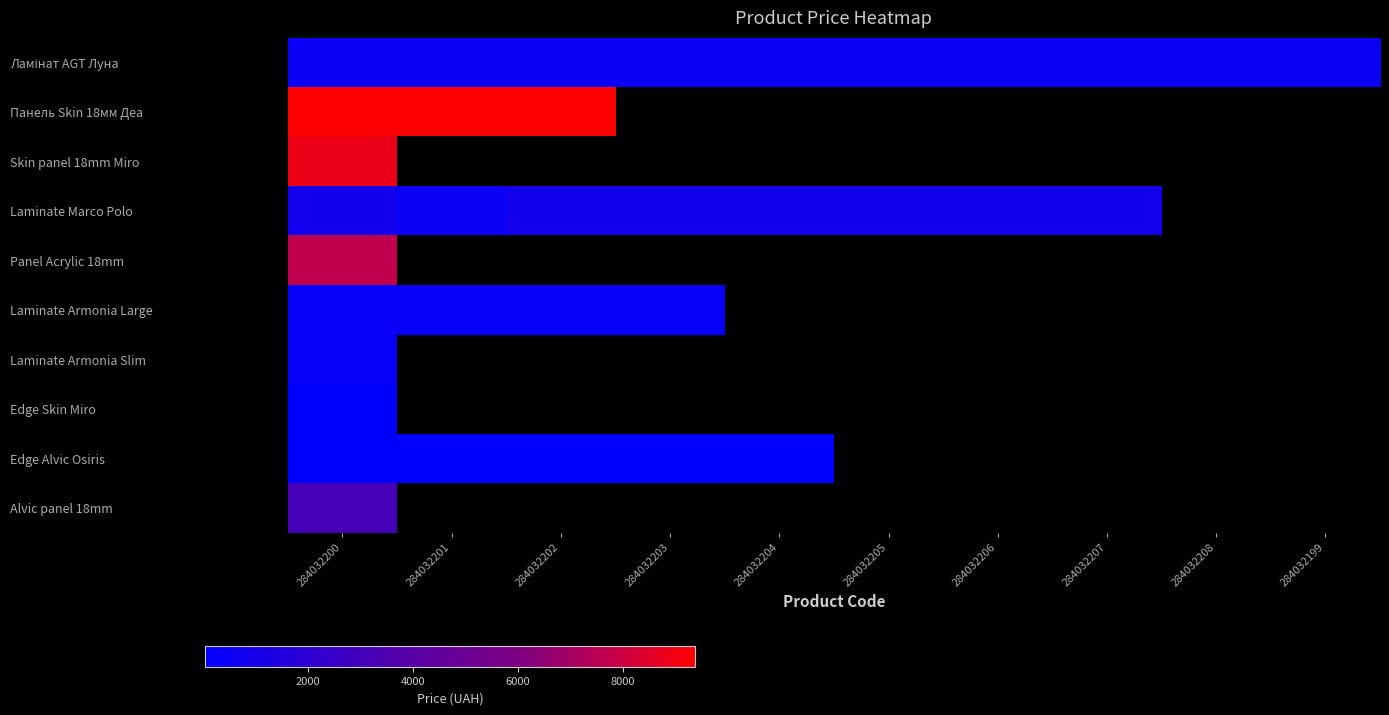

At 284032207, list the series in order from largest to smallest.

Ламінат AGT Луна, Панель Skin 18мм Деа, Skin panel 18mm Miro, Laminate Marco Polo, Panel Acrylic 18mm, Laminate Armonia Large, Laminate Armonia Slim, Edge Skin Miro, Edge Alvic Osiris, Alvic panel 18mm